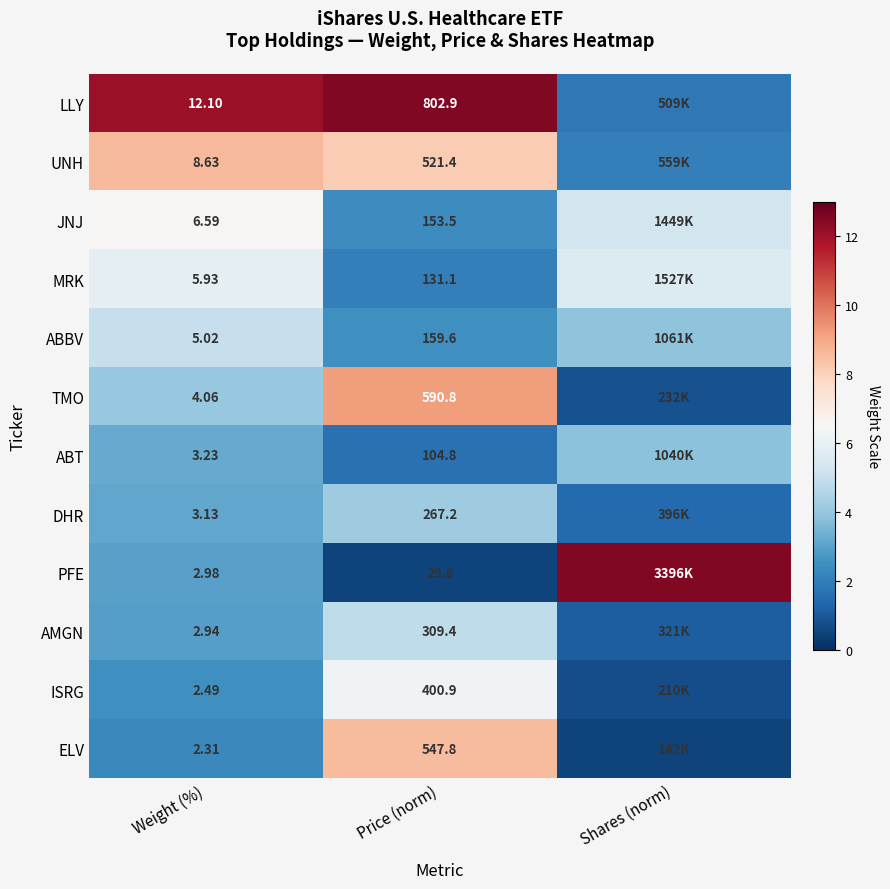

Rank the series at Weight (%) from lowest to highest value.

ELV, ISRG, AMGN, PFE, DHR, ABT, TMO, ABBV, MRK, JNJ, UNH, LLY